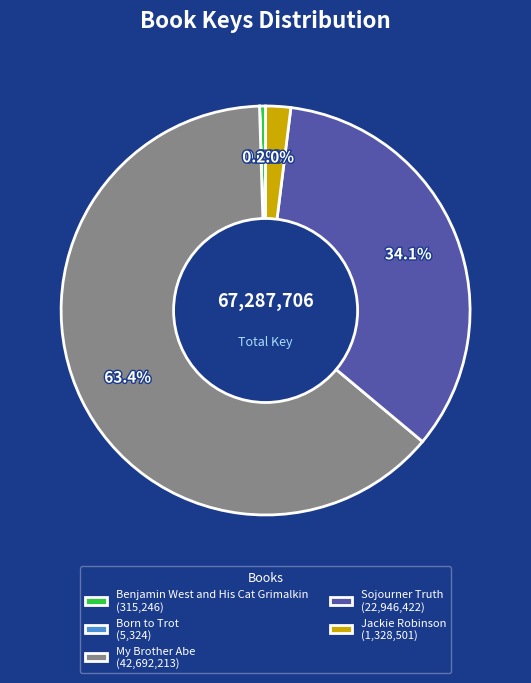

What is the total percentage of Sojourner Truth and Benjamin West and His Cat Grimalkin?

34.6%